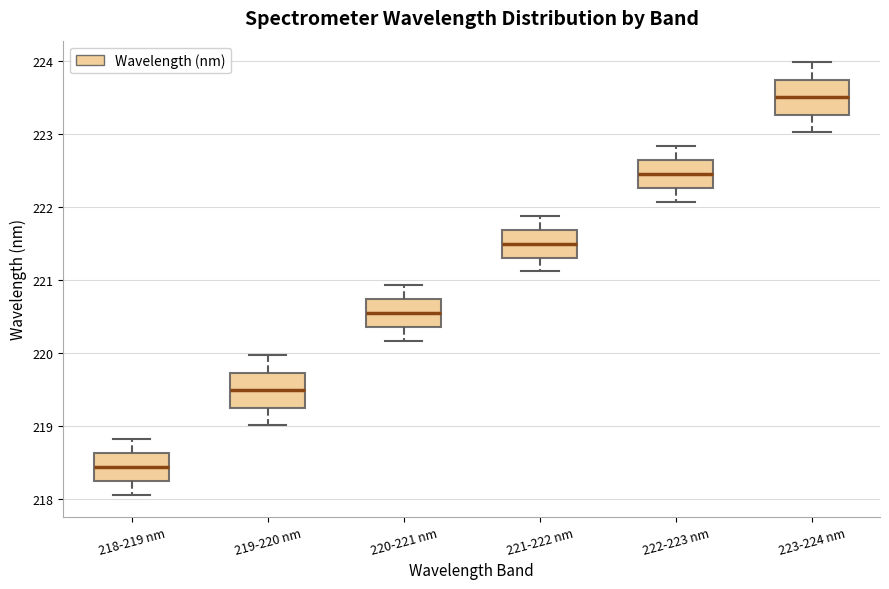

Which box's median line is the lowest?

218-219 nm